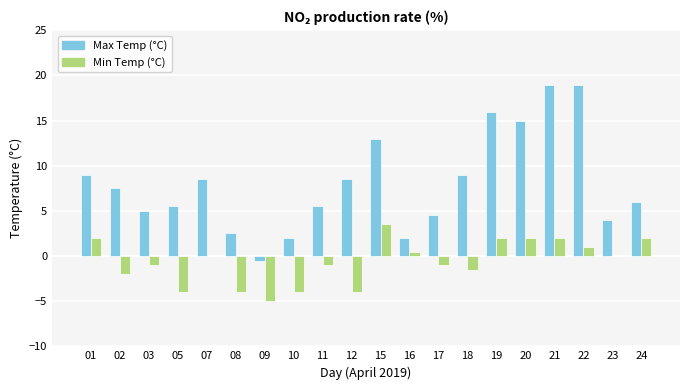

What are all the series names shown in the legend?

Max Temp (°C), Min Temp (°C)